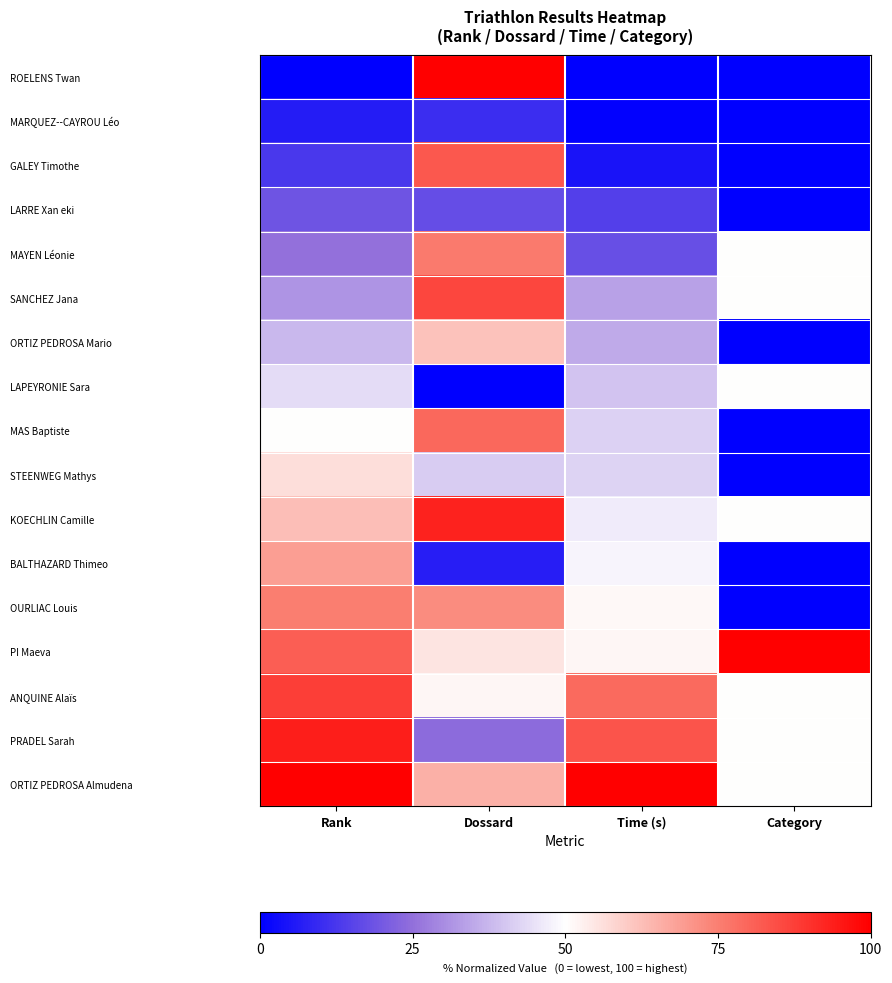

Count the number of data series in this chart.

17